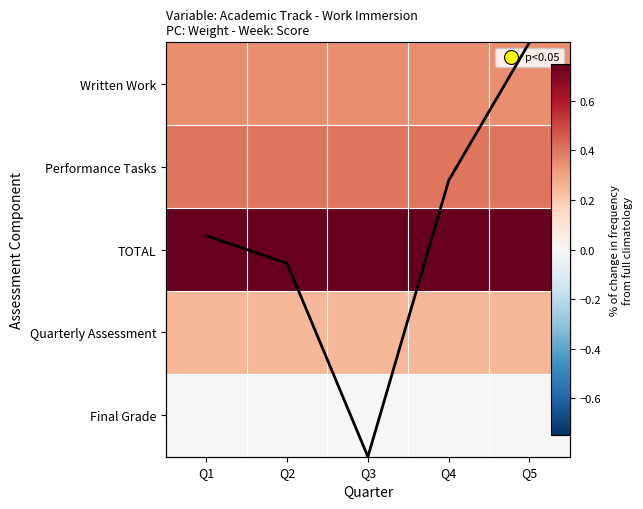

How many data points in avg overlay are above 1?

4